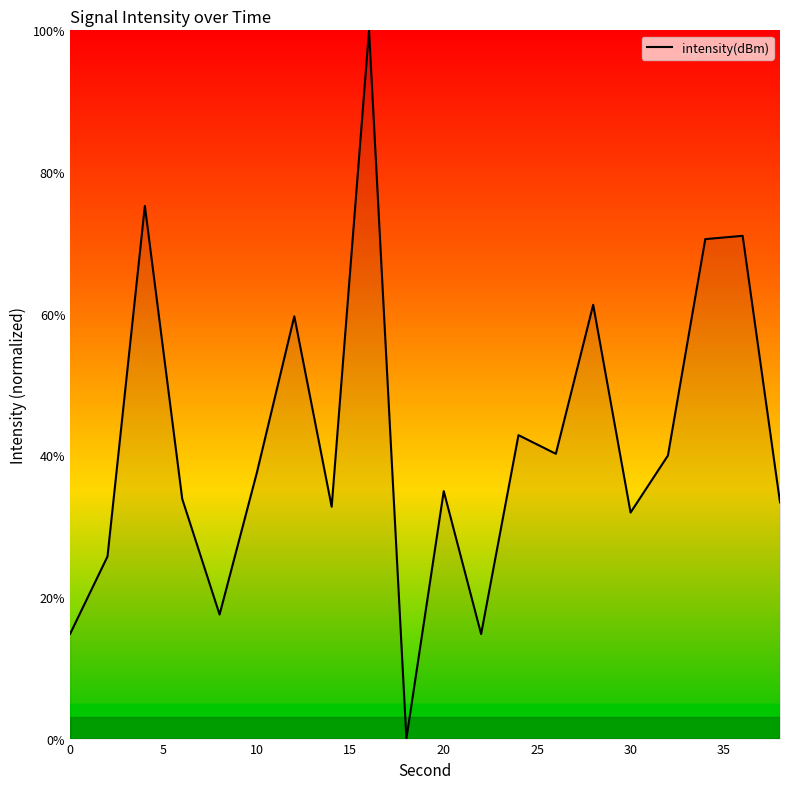

What is the maximum value shown in the chart?

100.0